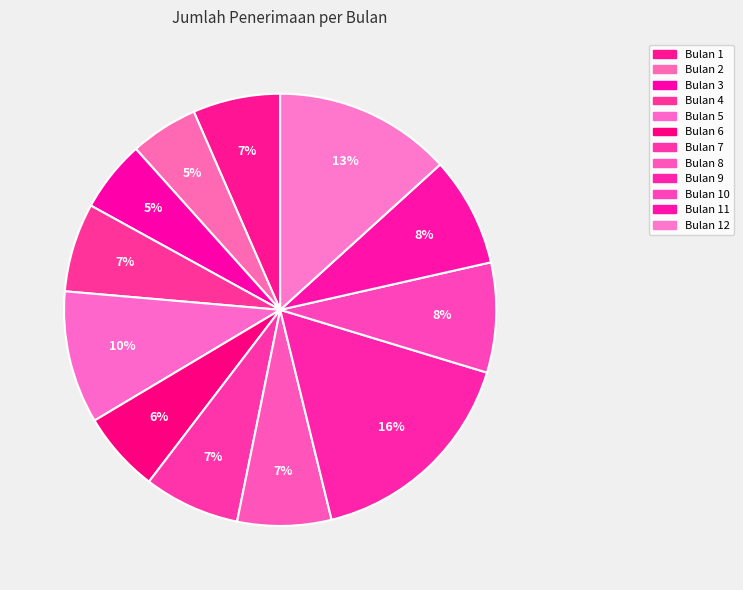

Rank the categories by value from highest to lowest.

9, 12, 5, 10, 11, 7, 8, 4, 1, 6, 3, 2